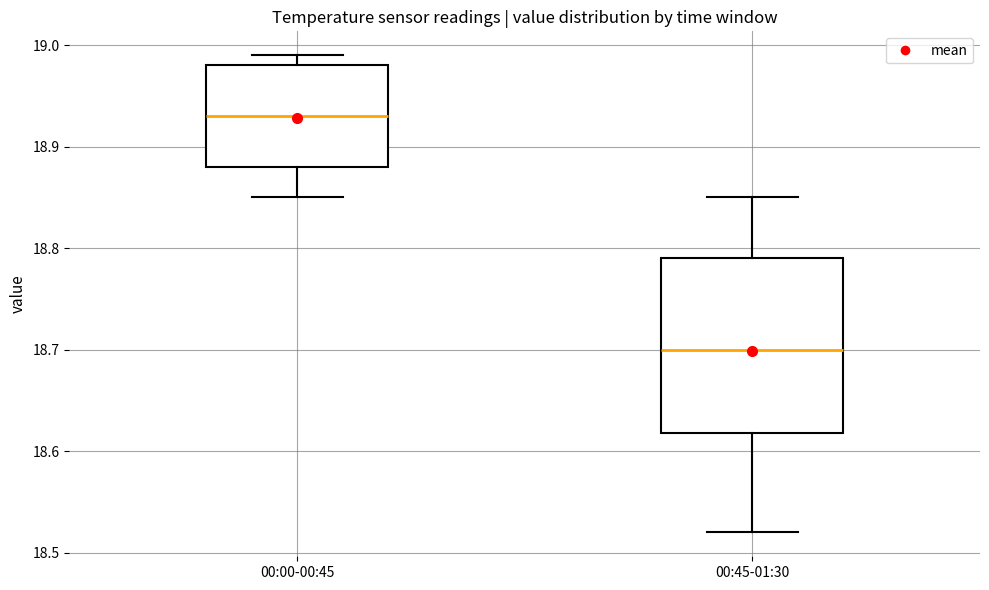

Reading left to right, read every box against the y-axis: the position of its median line, the range the box covers, and the ends of its whiskers. The values are not printed on the chart, so give them approximately, as read against the axis.

00:00-00:45: median 18.93, box 18.88 to 18.98, whiskers 18.85 to 18.99
00:45-01:30: median 18.70, box 18.62 to 18.79, whiskers 18.52 to 18.85